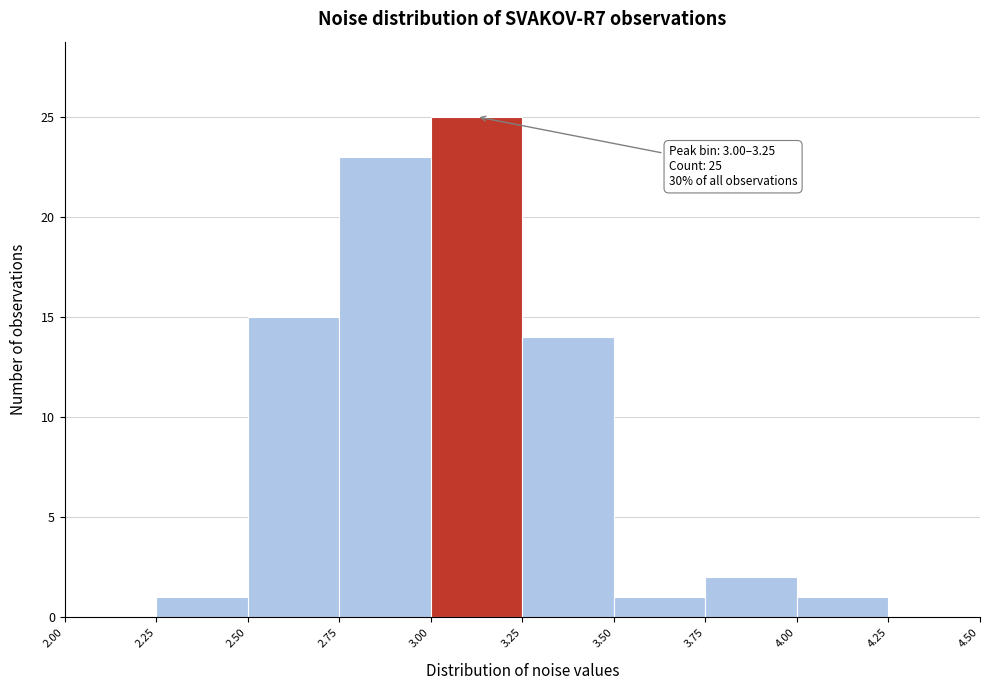

Over which range of the x-axis is the bar tallest?

3.00 to 3.25